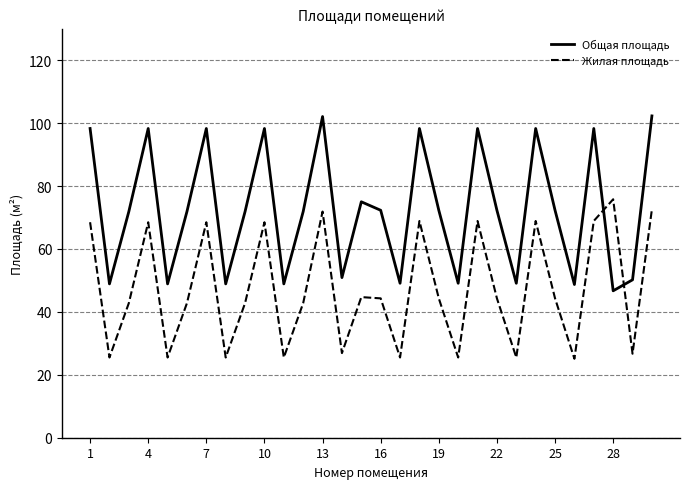

Which series has the largest total across all categories?

Общая площадь